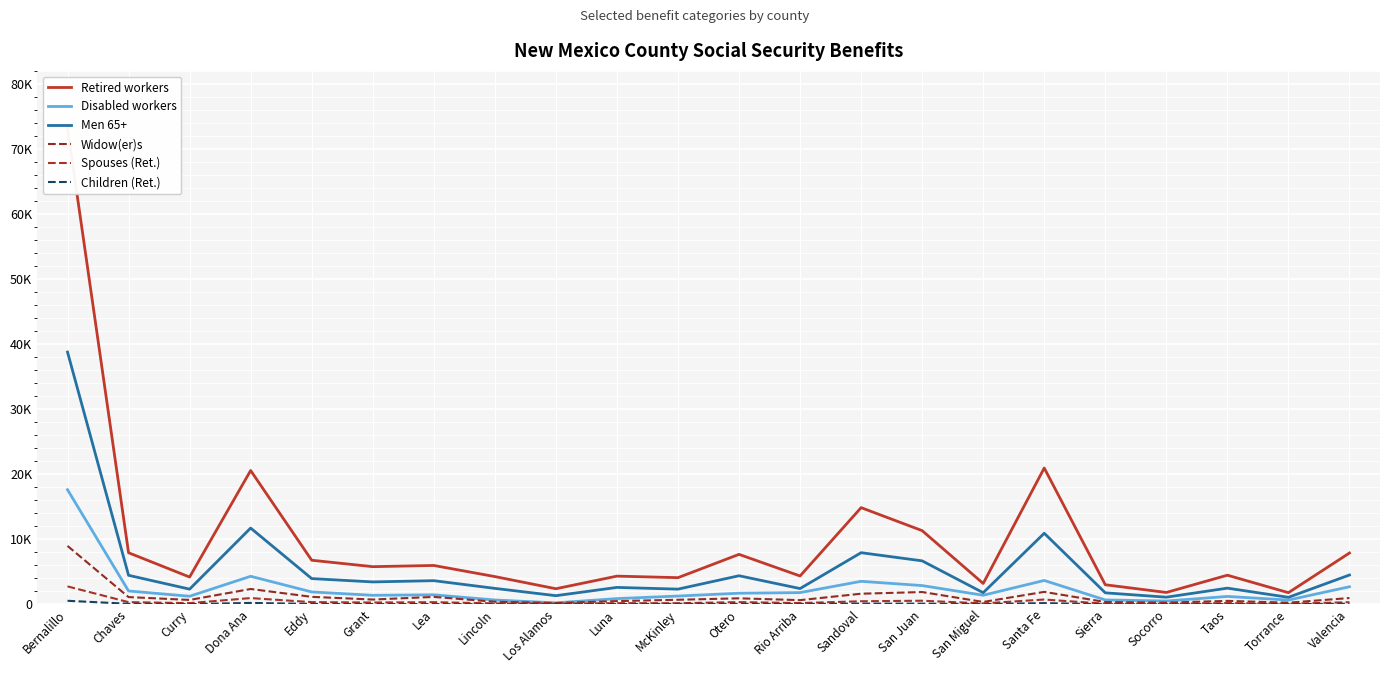

True or false: Children (Ret.) has a value of 10 at Torrance.

False